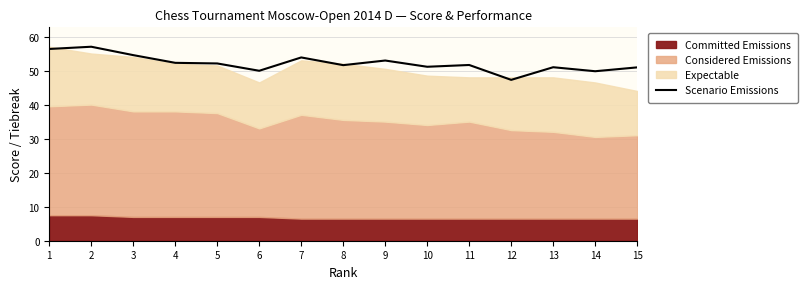

List the labels in order of value, smallest first.

12, 14, 6, 15, 13, 10, 8, 11, 5, 4, 9, 7, 3, 1, 2